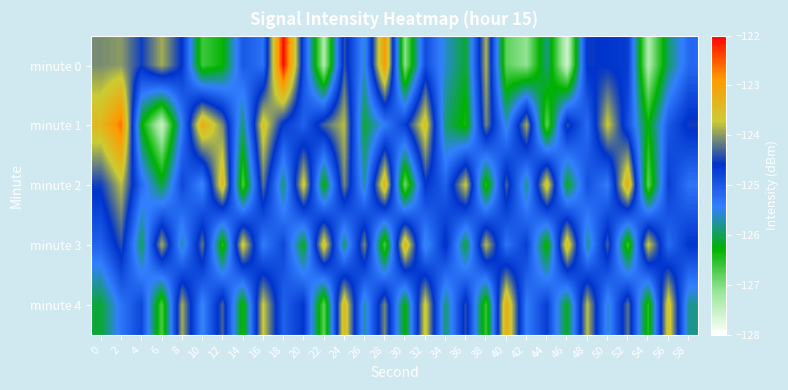

Reading left to right, list all the values displayed in this chart.

minute 0: 0=-124.1	2=-124.0	4=-124.5	6=-123.9	8=-124.6	10=-126.6	12=-126.3	14=-125.0	16=-125.3	18=-122.0	20=-124.9	22=-127.3	24=-124.4	26=-125.6	28=-122.9	30=-127.1	32=-124.9	34=-125.6	36=-126.1	38=-123.9	40=-126.8	42=-127.1	44=-125.8	46=-127.6	48=-124.5	50=-124.6	52=-124.7	54=-127.3	56=-125.9	58=-125.2
minute 1: 0=-123.4	2=-122.6	4=-126.2	6=-127.5	8=-125.4	10=-123.2	12=-124.1	14=-125.9	16=-123.5	18=-124.7	20=-125.1	22=-124.3	24=-123.8	26=-126.1	28=-125.4	30=-124.7	32=-123.5	34=-125.9	36=-126.4	38=-124.1	40=-125.6	42=-123.9	44=-126.8	46=-124.4	48=-125.2	50=-123.7	52=-124.9	54=-126.3	56=-125.0	58=-124.5
minute 2: 0=-124.5	2=-123.8	4=-125.2	6=-126.1	8=-124.8	10=-125.5	12=-123.4	14=-126.7	16=-124.2	18=-125.9	20=-123.6	22=-126.3	24=-124.1	26=-125.7	28=-123.3	30=-126.9	32=-124.6	34=-125.1	36=-123.7	38=-126.5	40=-124.3	42=-125.8	44=-123.5	46=-126.2	48=-124.9	50=-125.4	52=-123.2	54=-126.8	56=-124.7	58=-125.3
minute 3: 0=-125.1	2=-124.4	4=-126.0	6=-123.9	8=-125.7	10=-124.2	12=-126.5	14=-123.6	16=-125.4	18=-124.8	20=-126.2	22=-123.5	24=-125.9	26=-124.1	28=-126.7	30=-123.3	32=-125.6	34=-124.5	36=-126.1	38=-123.8	40=-125.3	42=-124.7	44=-126.4	46=-123.4	48=-125.8	50=-124.3	52=-126.6	54=-123.7	56=-125.2	58=-124.6
minute 4: 0=-126.1	2=-125.3	4=-124.8	6=-126.7	8=-123.9	10=-125.5	12=-124.3	14=-126.4	16=-123.7	18=-125.1	20=-124.6	22=-126.8	24=-123.4	26=-125.7	28=-124.1	30=-126.3	32=-123.6	34=-125.9	36=-124.4	38=-126.6	40=-123.2	42=-125.4	44=-124.7	46=-126.2	48=-123.8	50=-125.6	52=-124.2	54=-126.5	56=-123.5	58=-125.8